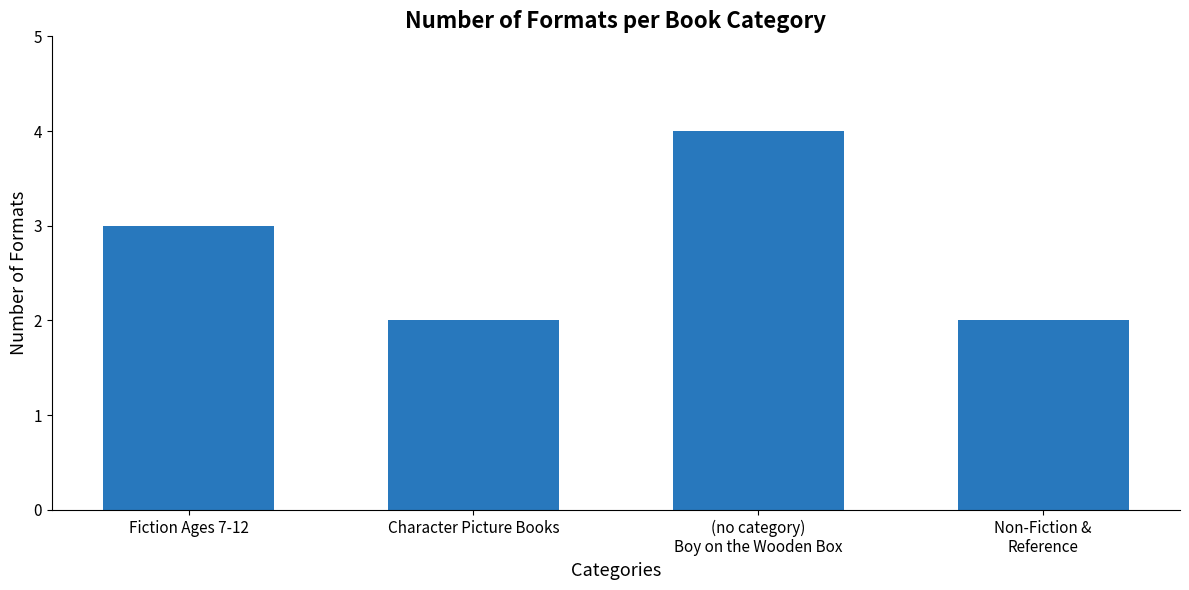

Count the number of categories in the chart.

4